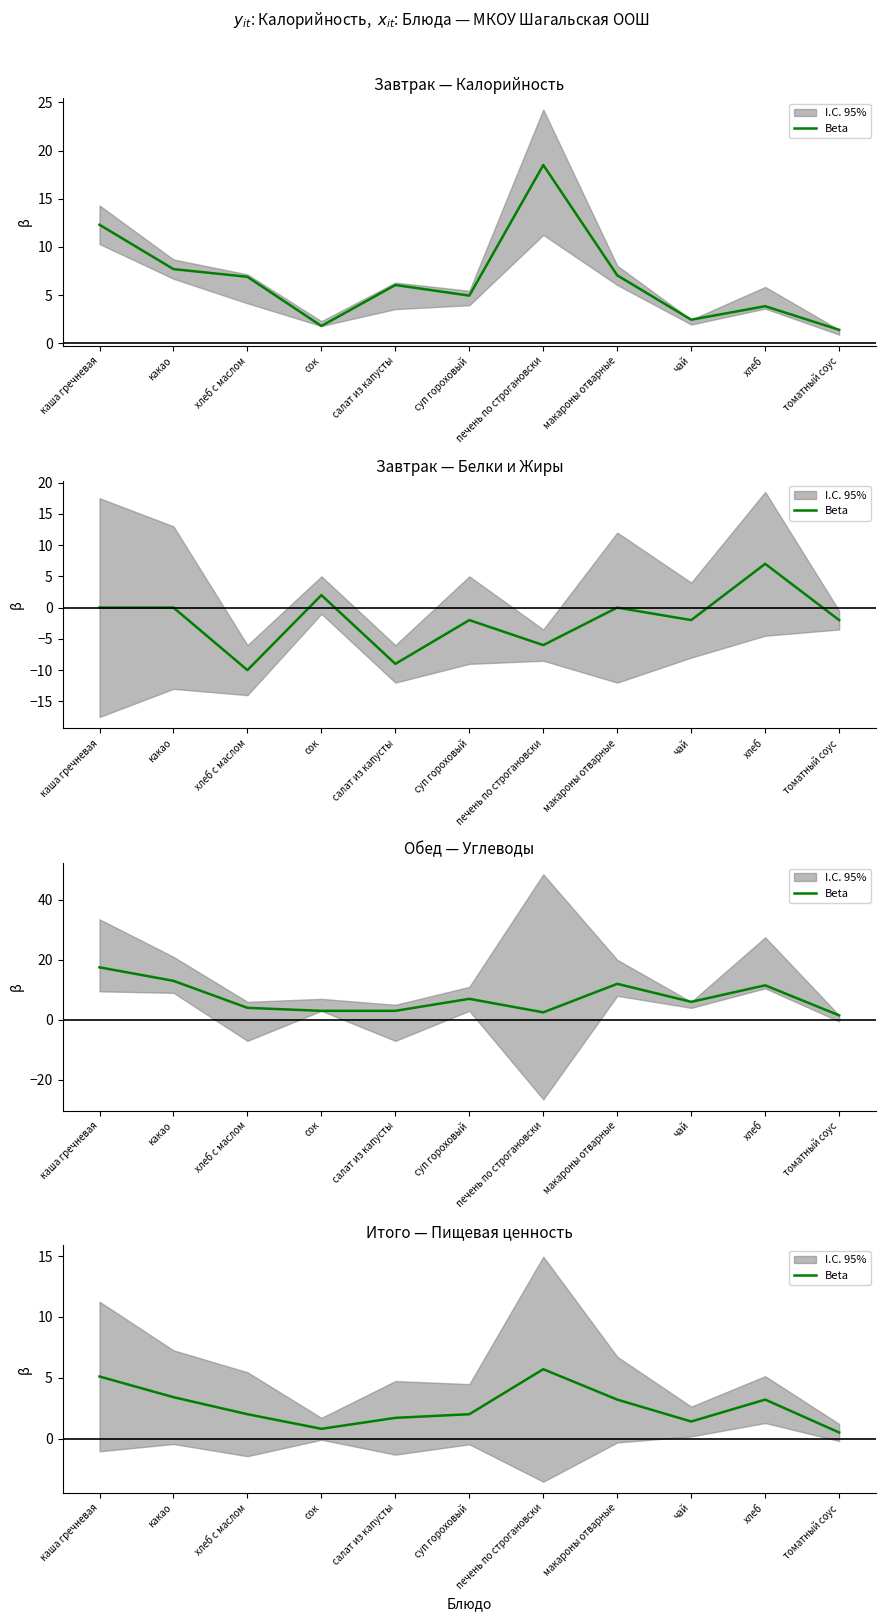

Is this an area chart (filled region under the line)?

No